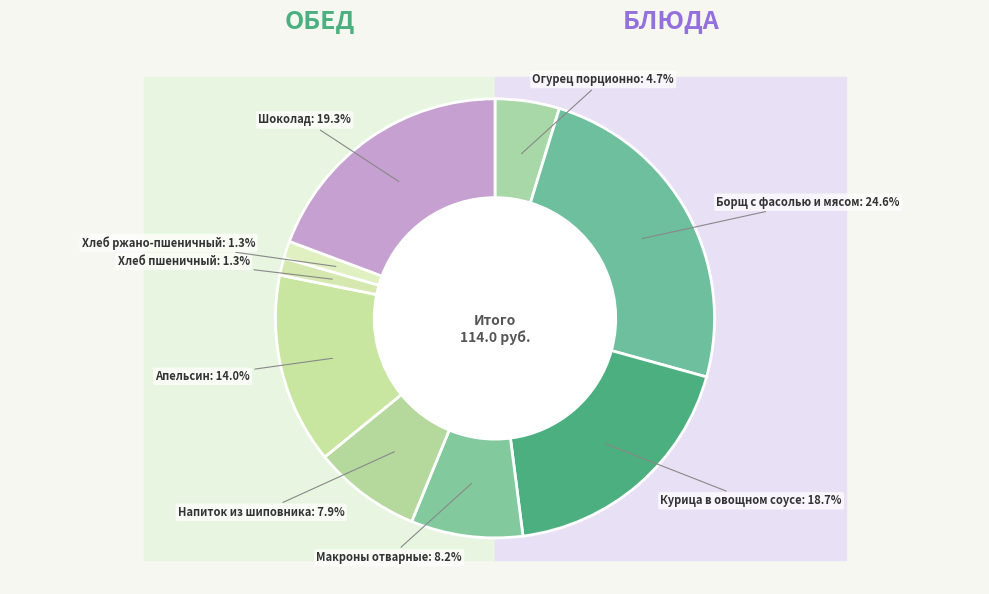

To the nearest percent, what is the average slice percentage?

11%